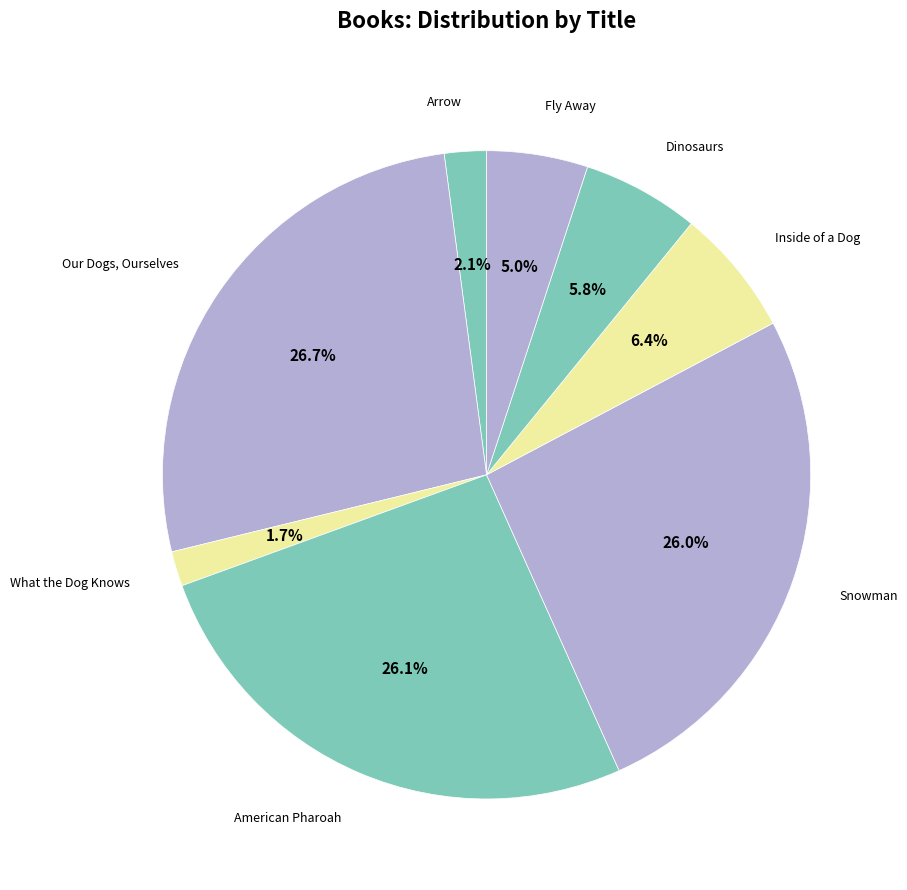

To the nearest percent, what is the difference between the largest and smallest slice percentages?

25%